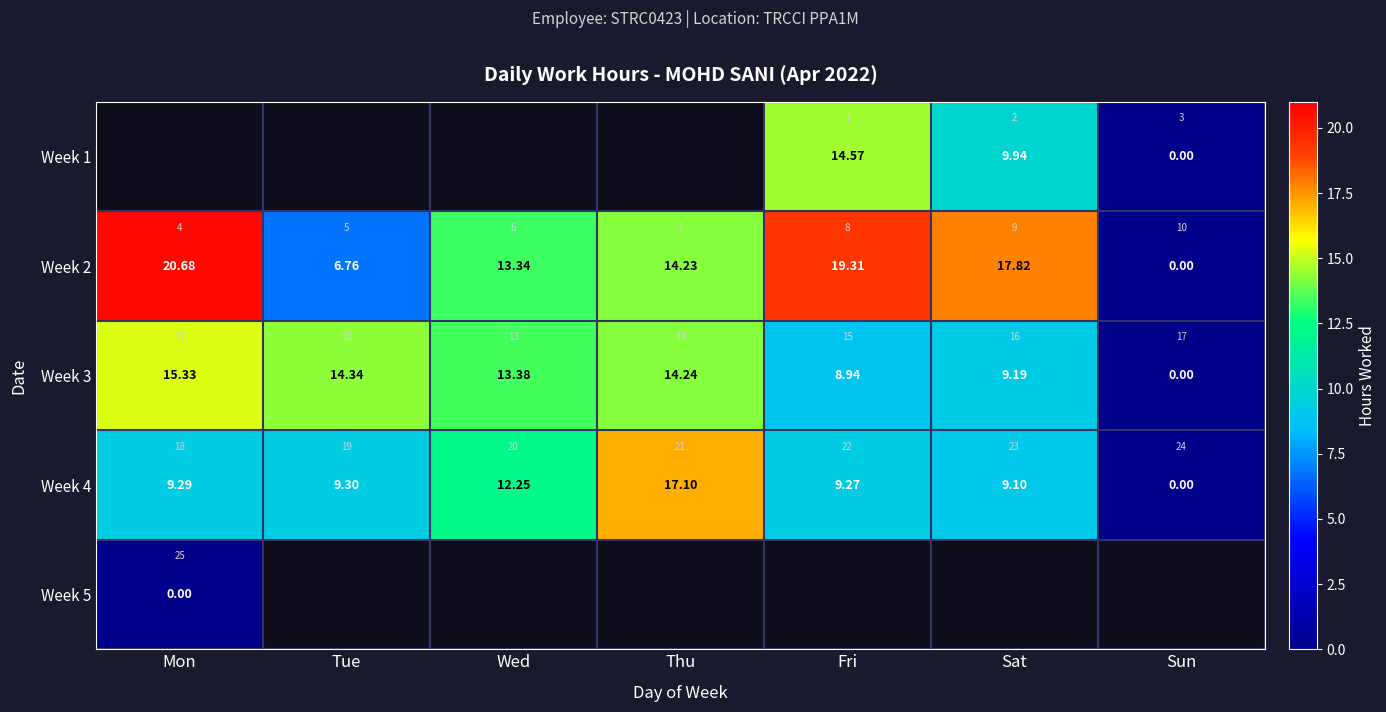

Count the number of data series in this chart.

5